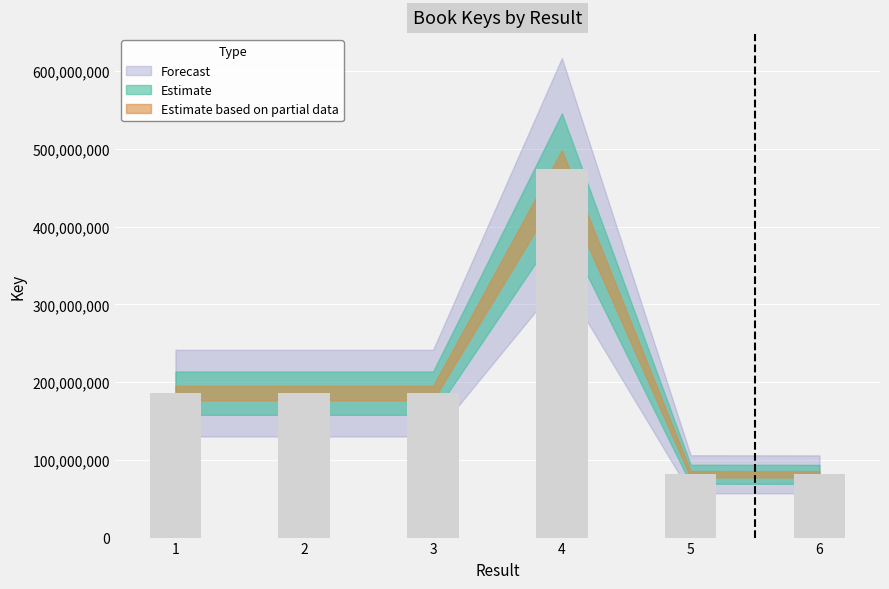

What is the difference between the values at 6 and 2?

104441479